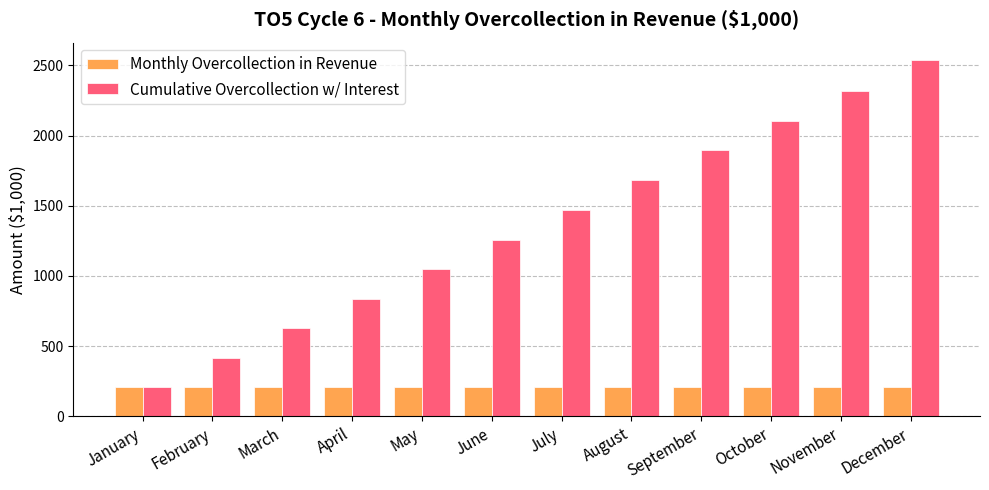

What are all the series names shown in the legend?

Monthly Overcollection in Revenue, Cumulative Overcollection w/ Interest